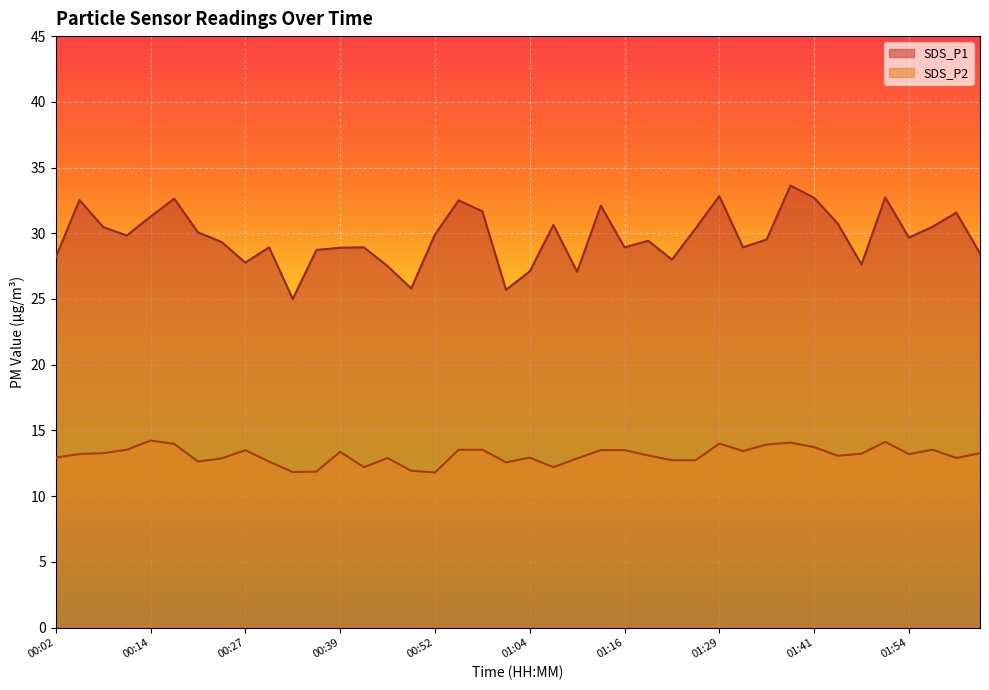

The SDS_P2 series shows 13.5 at 00:11. True or false?

True